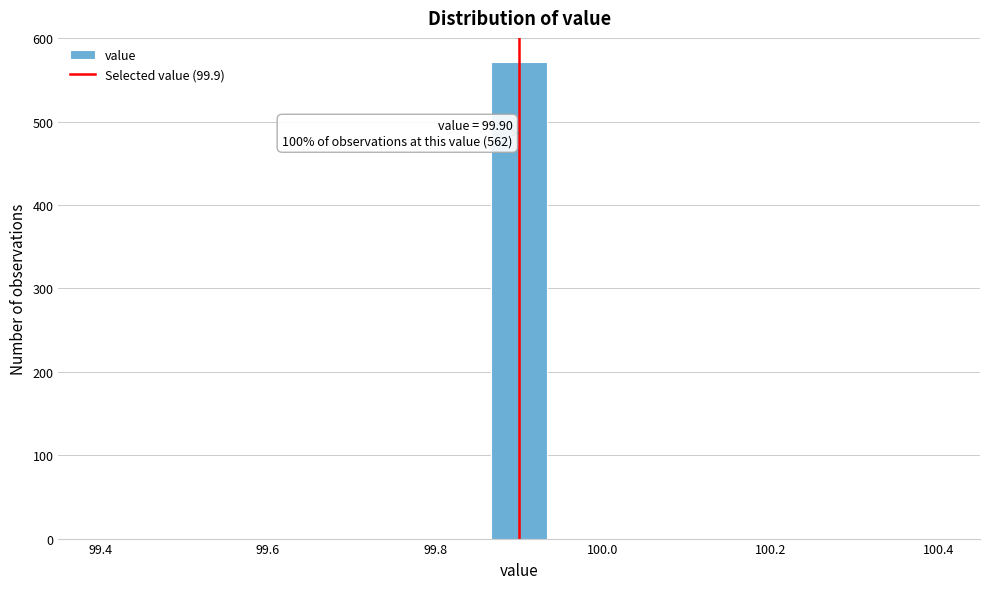

Around what value on the x-axis is the tallest bar? Give the approximate position of its centre, as read against the axis.

99.90